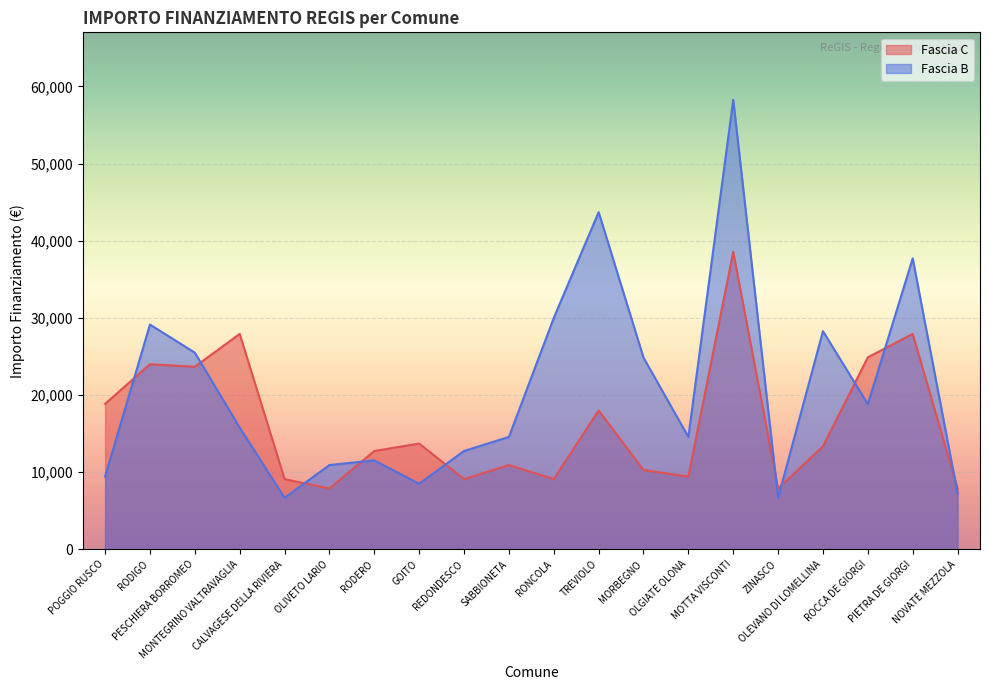

Reading right to left, list all the values displayed in this chart.

Fascia C: NOVATE MEZZOLA=7891	PIETRA DE GIORGI=27922	ROCCA DE GIORGI=24887	OLEVANO DI LOMELLINA=13354	ZINASCO=7891	MOTTA VISCONTI=38565	OLGIATE OLONA=9427	MORBEGNO=10284	TREVIOLO=17997	RONCOLA=9105	SABBIONETA=10926	REDONDESCO=9105	GOITO=13712	RODERO=12747	OLIVETO LARIO=7891	CALVAGESE DELLA RIVIERA=9105	MONTEGRINO VALTRAVAGLIA=27922	PESCHIERA BORROMEO=23673	RODIGO=23996	POGGIO RUSCO=18854
Fascia B: NOVATE MEZZOLA=7284	PIETRA DE GIORGI=37708	ROCCA DE GIORGI=18817	OLEVANO DI LOMELLINA=28281	ZINASCO=6677	MOTTA VISCONTI=58272	OLGIATE OLONA=14568	MORBEGNO=24853	TREVIOLO=43707	RONCOLA=29995	SABBIONETA=14568	REDONDESCO=12747	GOITO=8498	RODERO=11533	OLIVETO LARIO=10926	CALVAGESE DELLA RIVIERA=6677	MONTEGRINO VALTRAVAGLIA=15782	PESCHIERA BORROMEO=25494	RODIGO=29136	POGGIO RUSCO=9427